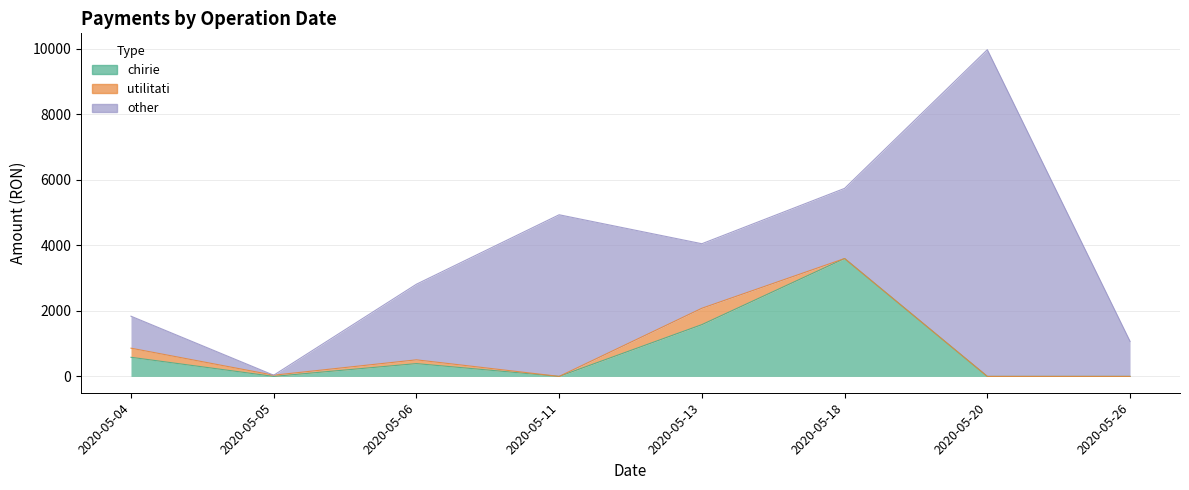

List the series in order of their peak value, lowest first.

utilitati, chirie, other